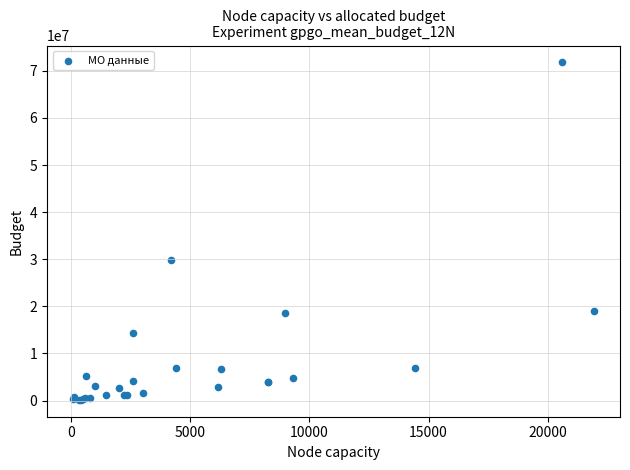

What Y value in the scatter plot is closest to 35973887?

29891400.0